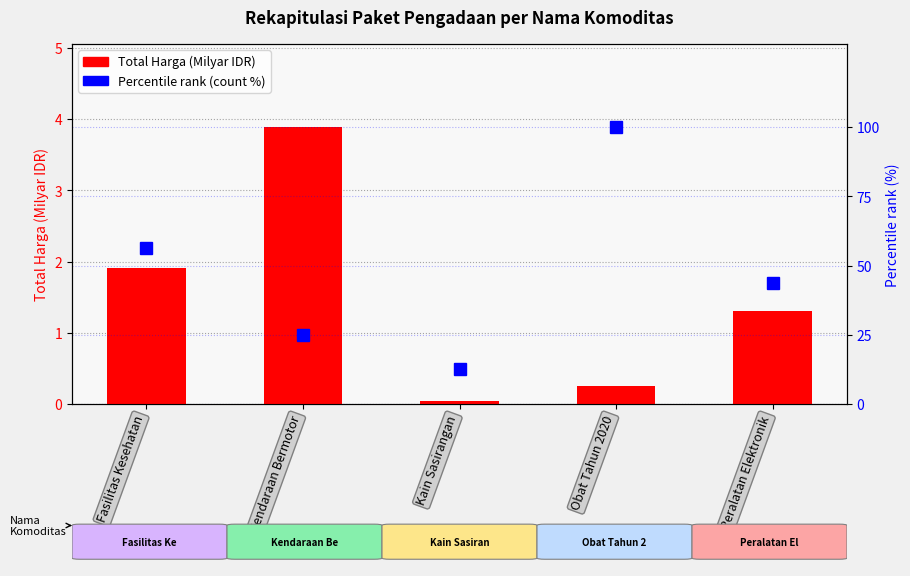

Is the value of Total Harga (Milyar IDR) at Peralatan Elektronik greater than the value of Percentile rank (count) at Kendaraan Bermotor?

No